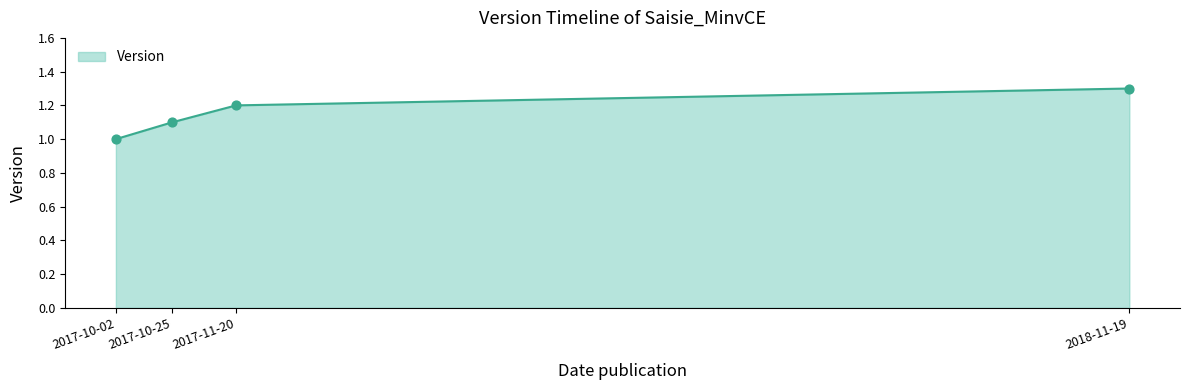

What is the ratio of the value at 2017-10-02 to the value at 2017-10-25?

0.9